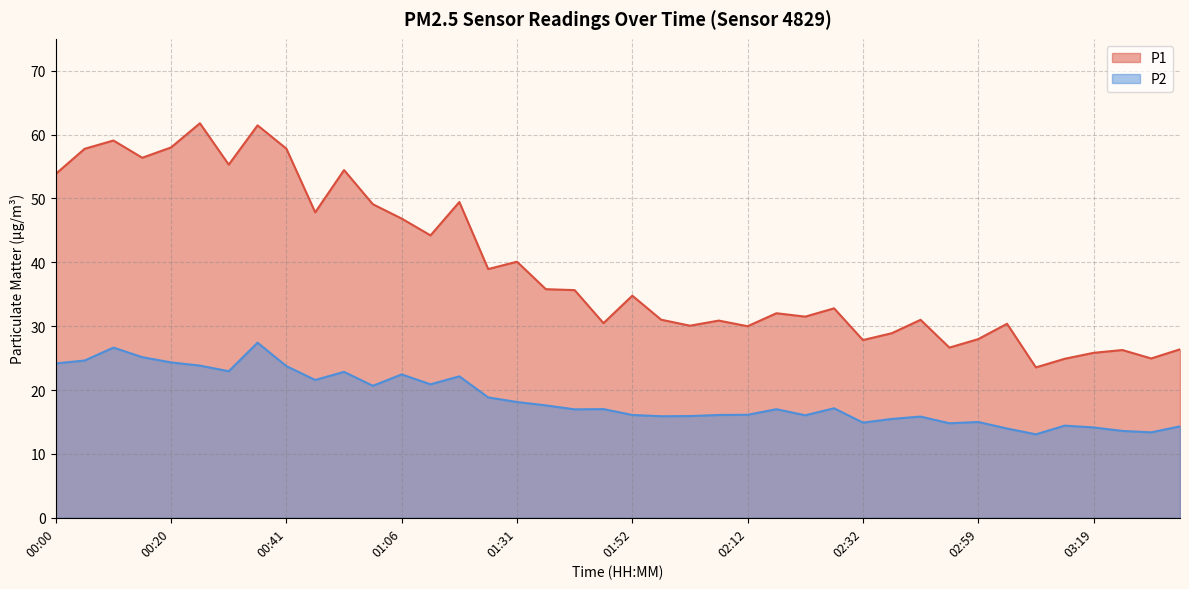

What is the lowest value of the P2 series?

13.1